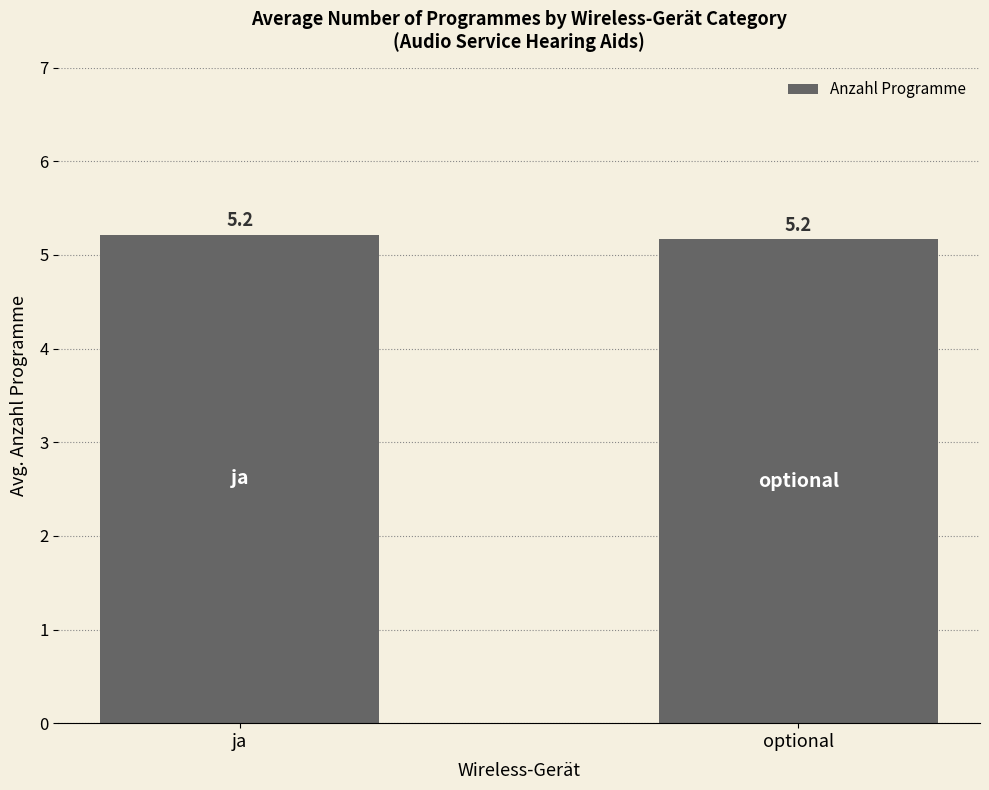

Approximately how many times larger is the value at optional compared to ja?

1.0